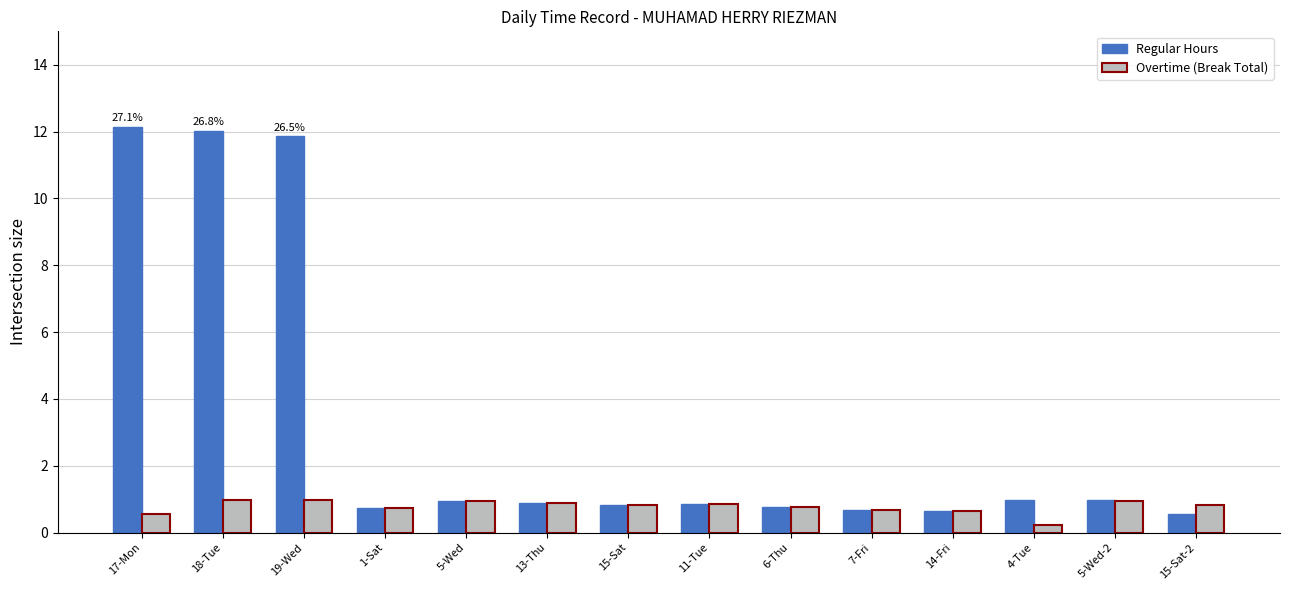

How many groups of bars are there?

14